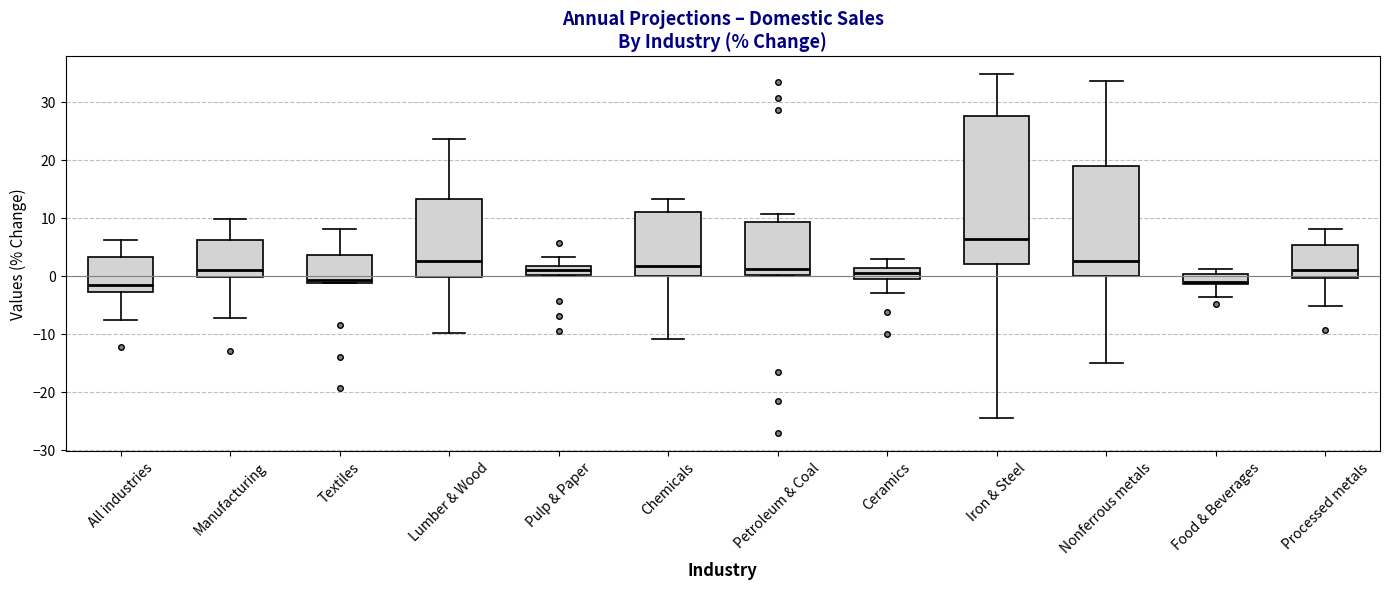

Comparing the boxes themselves (not the whiskers), which one is the tallest?

Iron & Steel